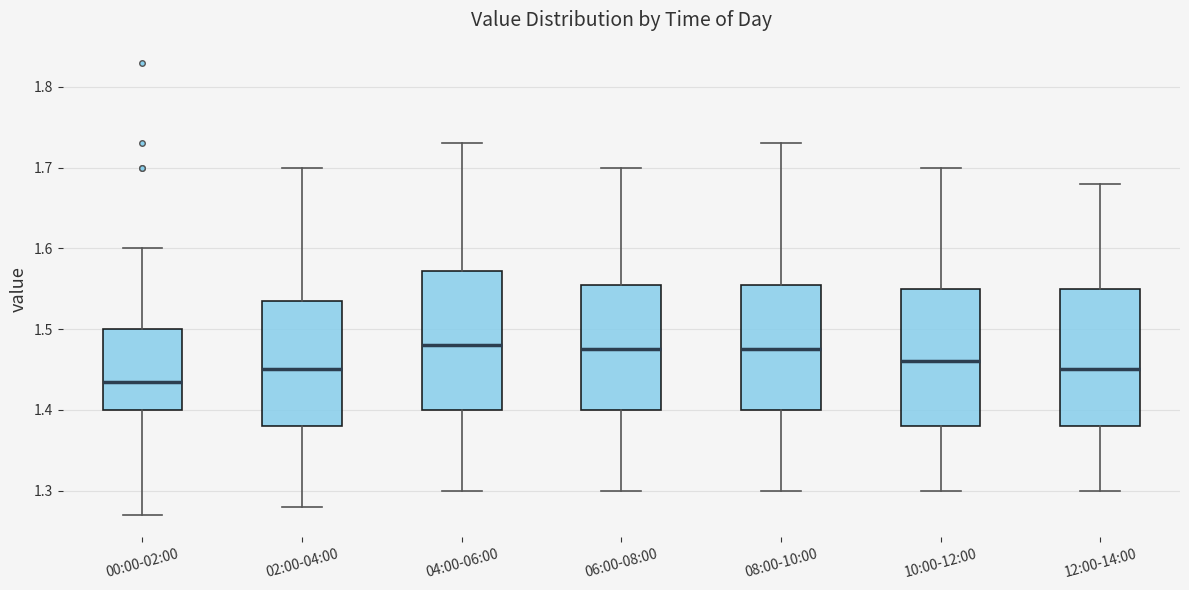

Reading left to right, transcribe this box plot: for each box, give where its median line is, the range the box spans, and where its two whiskers end, as read against the y-axis. The values are not printed on the chart, so give them approximately, as read against the axis.

00:00-02:00: median 1.44, box 1.40 to 1.50, whiskers 1.27 to 1.60
02:00-04:00: median 1.45, box 1.38 to 1.54, whiskers 1.28 to 1.70
04:00-06:00: median 1.48, box 1.40 to 1.57, whiskers 1.30 to 1.73
06:00-08:00: median 1.48, box 1.40 to 1.56, whiskers 1.30 to 1.70
08:00-10:00: median 1.48, box 1.40 to 1.56, whiskers 1.30 to 1.73
10:00-12:00: median 1.46, box 1.38 to 1.55, whiskers 1.30 to 1.70
12:00-14:00: median 1.45, box 1.38 to 1.55, whiskers 1.30 to 1.68